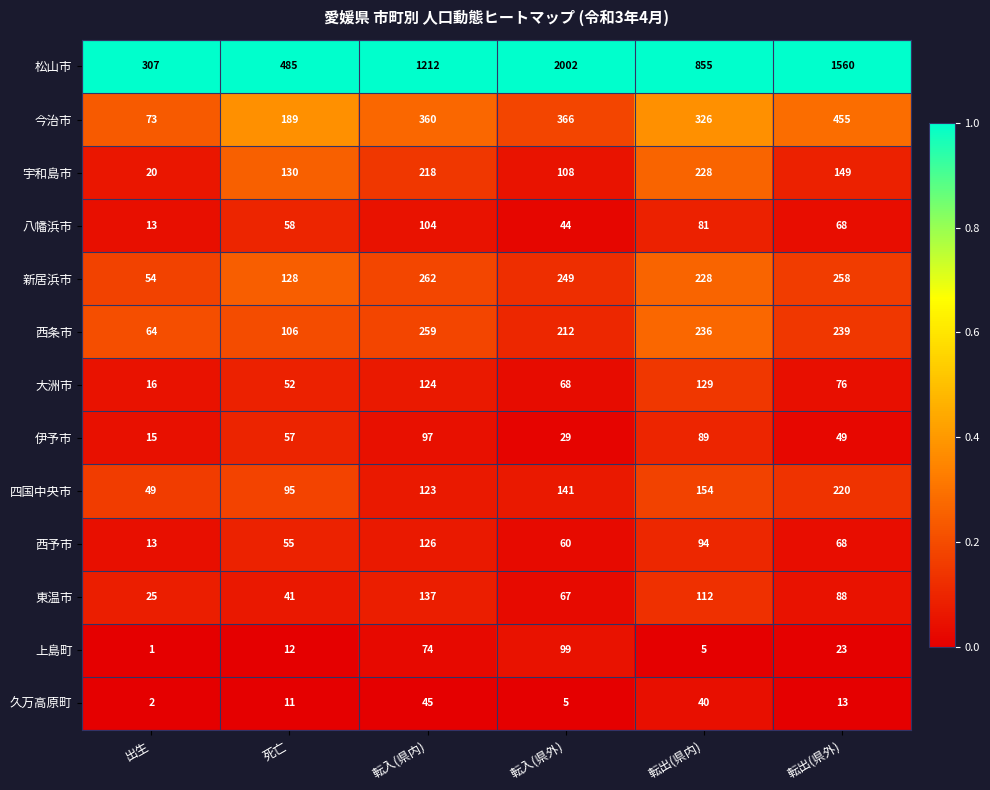

Between 出生 and 死亡, which series saw the biggest shift?

松山市